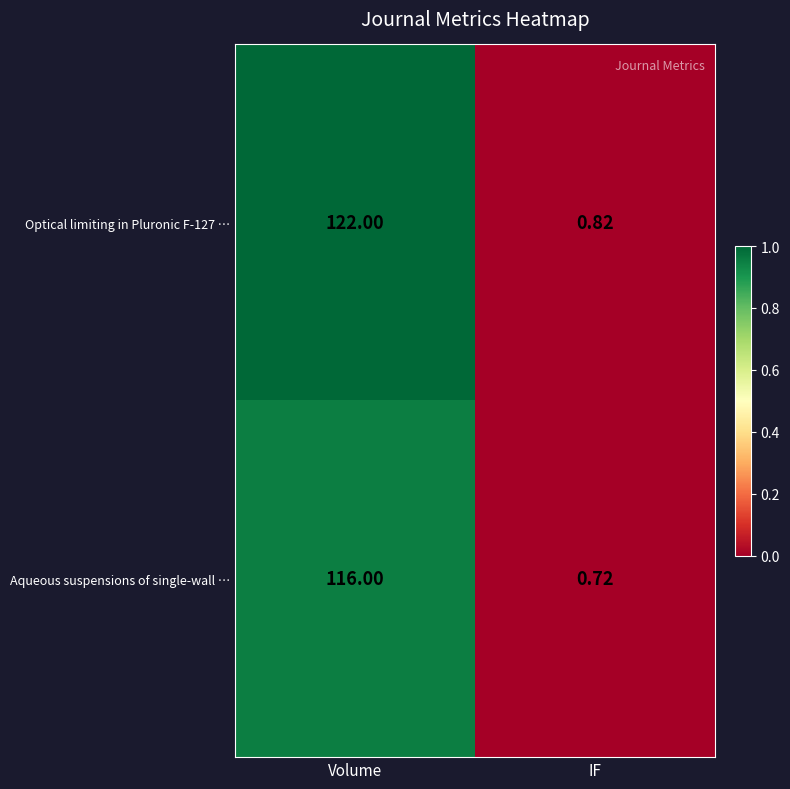

List the series in order of their peak value, highest first.

Optical limiting in Pluronic F-127 …, Aqueous suspensions of single-wall …